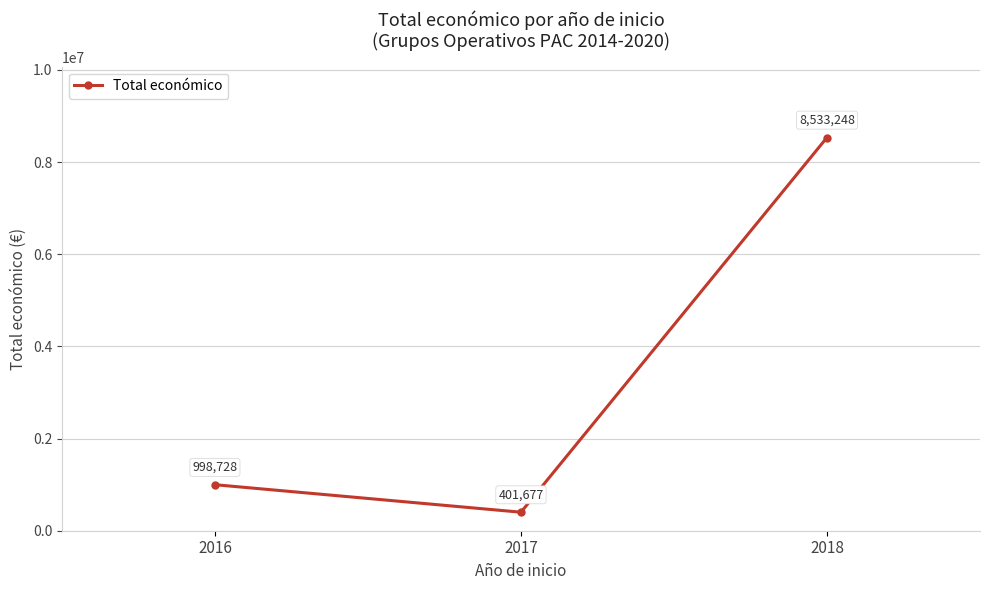

Rank the categories by value from lowest to highest.

2017, 2016, 2018